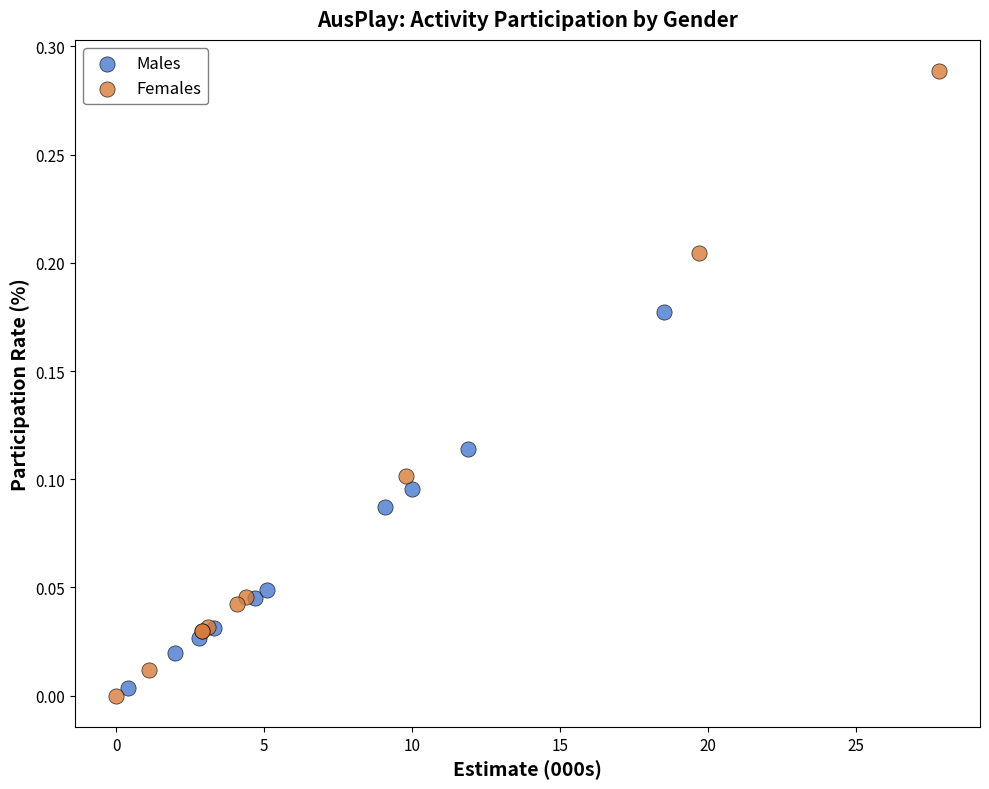

Which series has the largest Y range (max minus min)?

Females